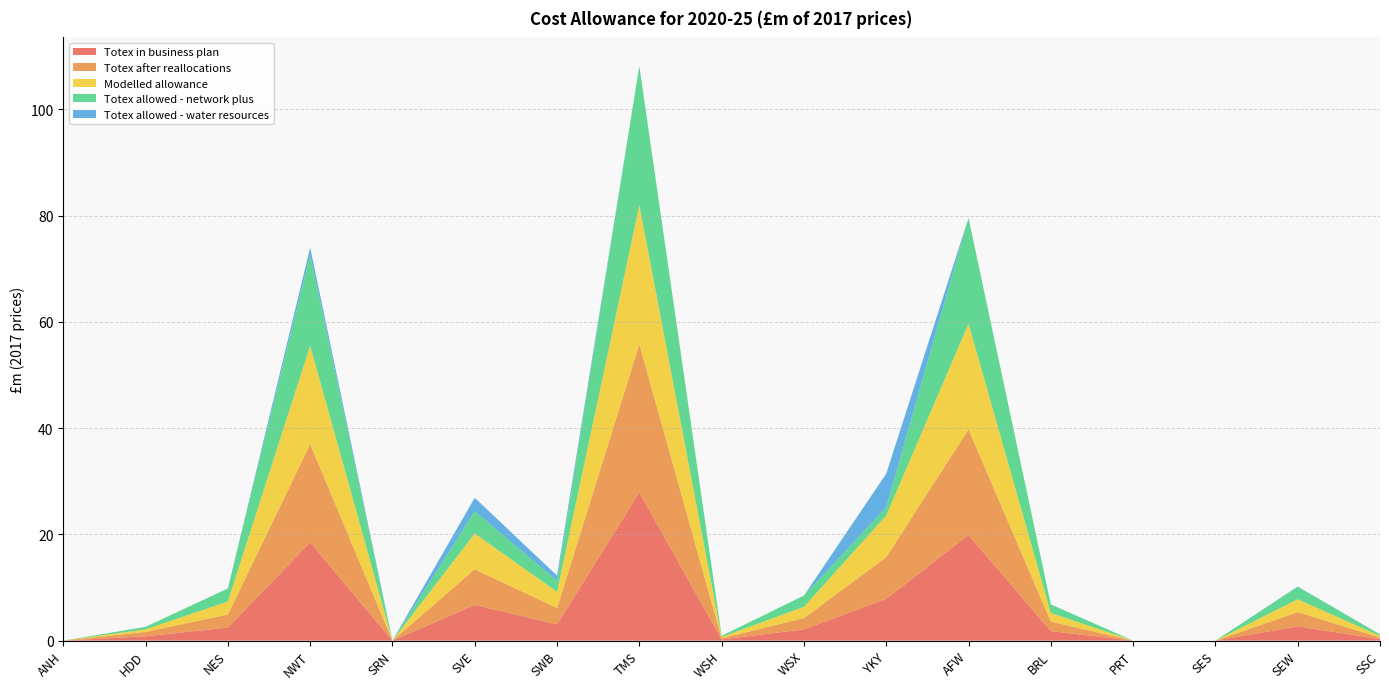

Reading left to right, extract all data points from this chart.

Totex in business plan: ANH=0.0	HDD=0.8	NES=2.5	NWT=18.5	SRN=0.0	SVE=6.7	SWB=3.1	TMS=27.9	WSH=0.2	WSX=2.1	YKY=7.9	AFW=19.9	BRL=1.8	PRT=0.0	SES=0.0	SEW=2.7	SSC=0.3
Totex after reallocations: ANH=0.0	HDD=0.8	NES=2.5	NWT=18.5	SRN=0.0	SVE=6.7	SWB=3.1	TMS=27.9	WSH=0.2	WSX=2.1	YKY=7.9	AFW=19.9	BRL=1.8	PRT=0.0	SES=0.0	SEW=2.7	SSC=0.3
Modelled allowance: ANH=0.0	HDD=0.5	NES=2.5	NWT=18.5	SRN=0.0	SVE=6.7	SWB=3.1	TMS=26.2	WSH=0.2	WSX=2.1	YKY=7.9	AFW=19.9	BRL=1.6	PRT=0.0	SES=0.0	SEW=2.4	SSC=0.3
Totex allowed - network plus: ANH=0.0	HDD=0.5	NES=2.5	NWT=17.1	SRN=0.0	SVE=4.2	SWB=2.1	TMS=26.2	WSH=0.2	WSX=2.1	YKY=1.5	AFW=19.9	BRL=1.6	PRT=0.0	SES=0.0	SEW=2.3	SSC=0.3
Totex allowed - water resources: ANH=0.0	HDD=0.0	NES=0.0	NWT=1.4	SRN=0.0	SVE=2.5	SWB=1.0	TMS=0.0	WSH=0.0	WSX=0.0	YKY=6.3	AFW=0.0	BRL=0.0	PRT=0.0	SES=0.0	SEW=0.1	SSC=0.0